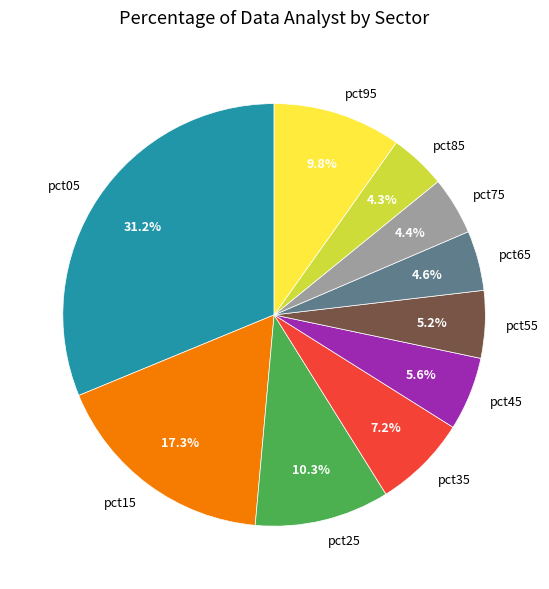

Is the sum of pct25 and pct75 greater than half?

No